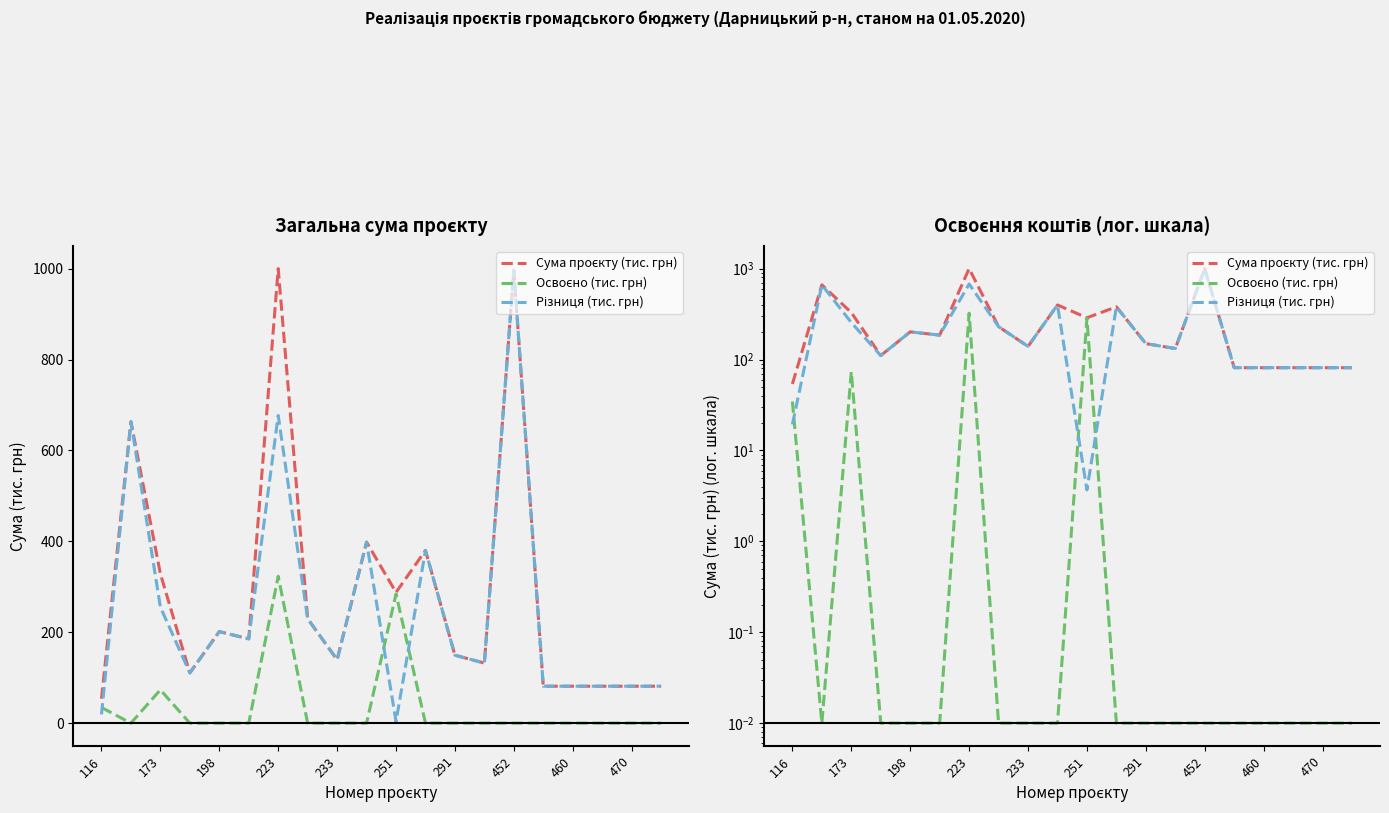

Reading left to right, transcribe all the data shown in this chart.

Сума проєкту (тис. грн): 53.8	663.1	328.6	110.6	201.4	185.5	1000.0	229.8	139.5	398.2	287.7	380.0	149.5	132.1	996.0	81.3	81.3	81.3	81.3	81.3
Освоєно (тис. грн): 34.5	0.0	73.3	0.0	0.0	0.0	323.1	0.0	0.0	0.0	284.1	0.0	0.0	0.0	0.0	0.0	0.0	0.0	0.0	0.0
Різниця (тис. грн): 19.3	663.1	255.2	110.6	201.4	185.5	676.9	229.8	139.5	398.2	3.7	380.0	149.5	132.1	996.0	81.3	81.3	81.3	81.3	81.3